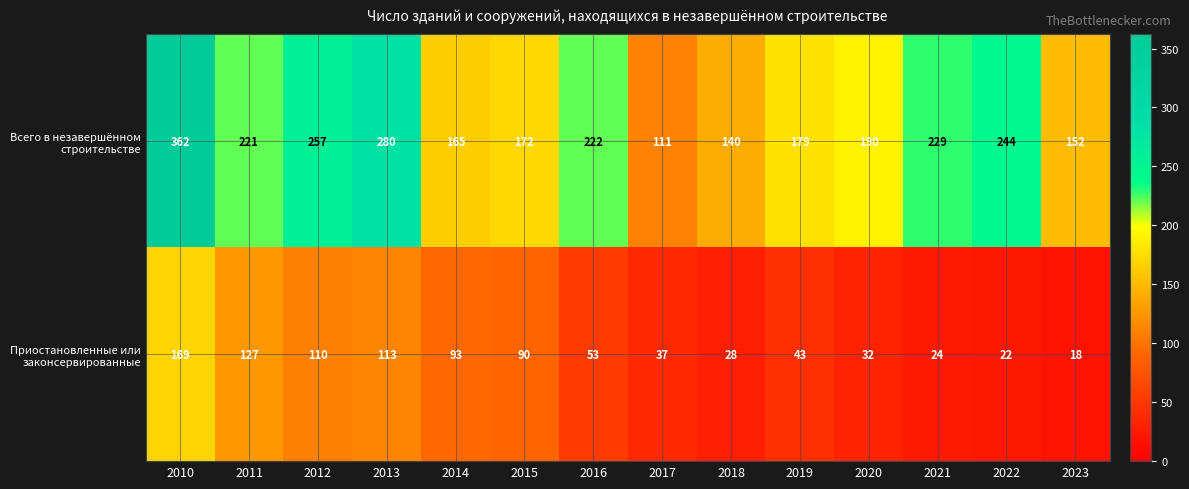

What is the total value across all series at 2016?

275